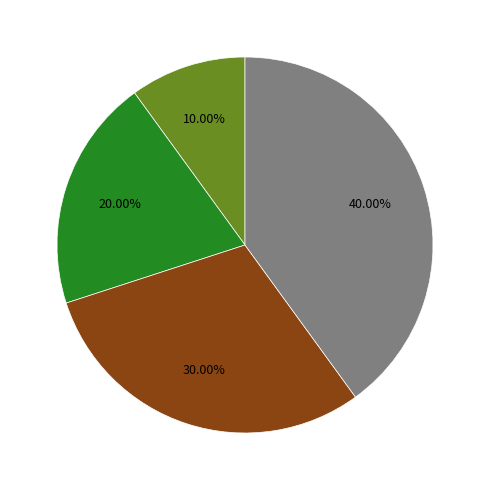

Does any single category account for the majority?

No